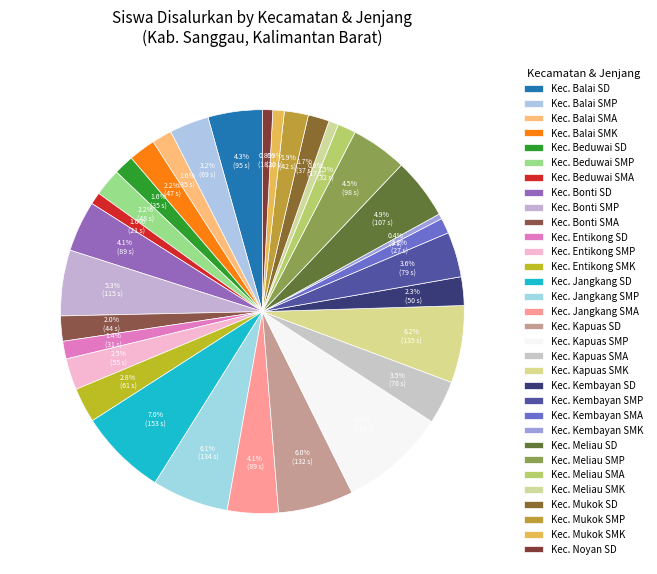

Count the number of slices in the pie.

32